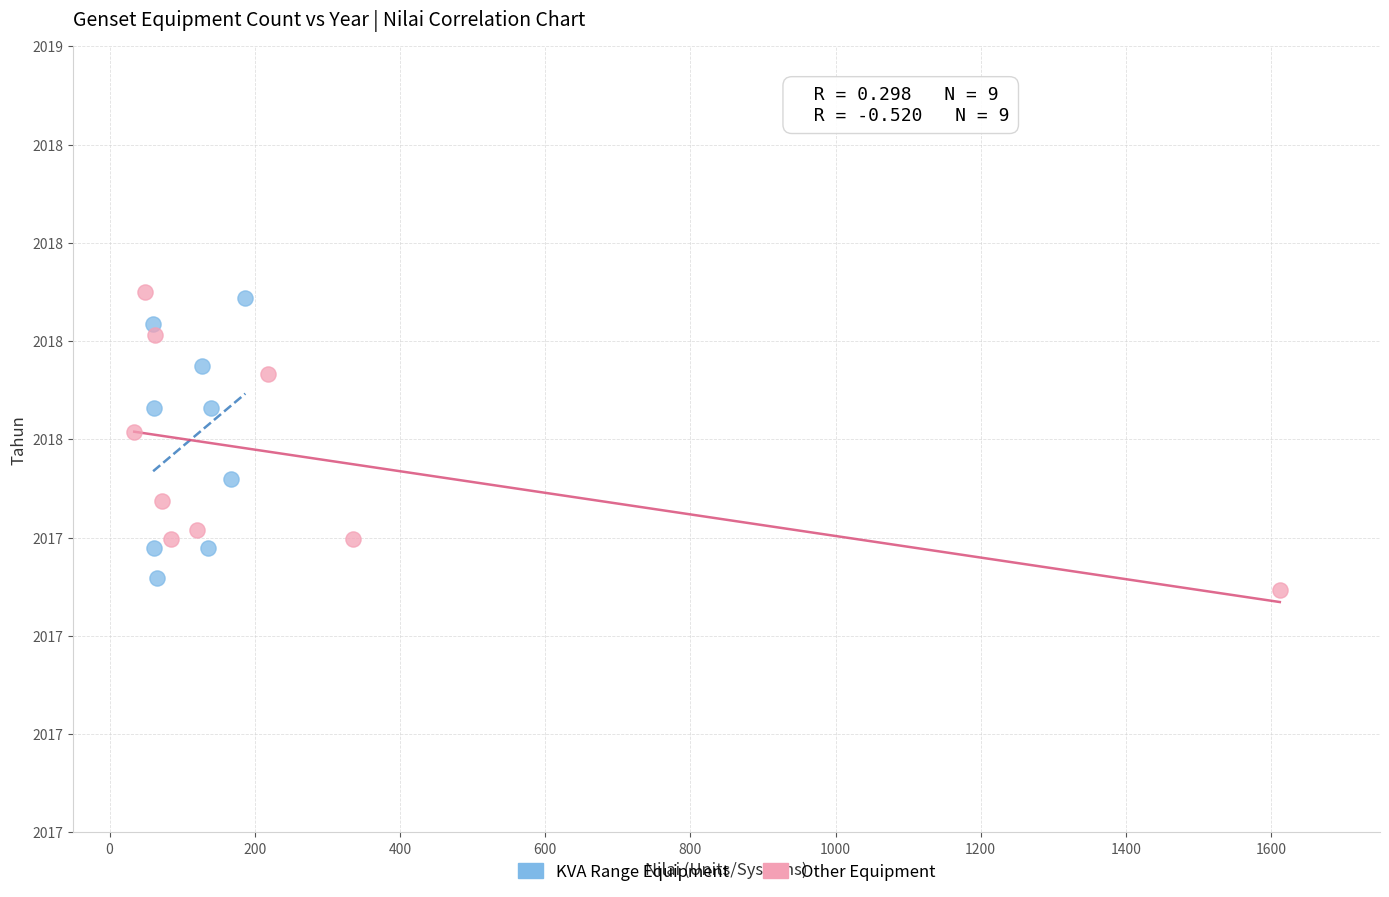

What are all the series names shown in the legend?

KVA Range Equipment, Other Equipment